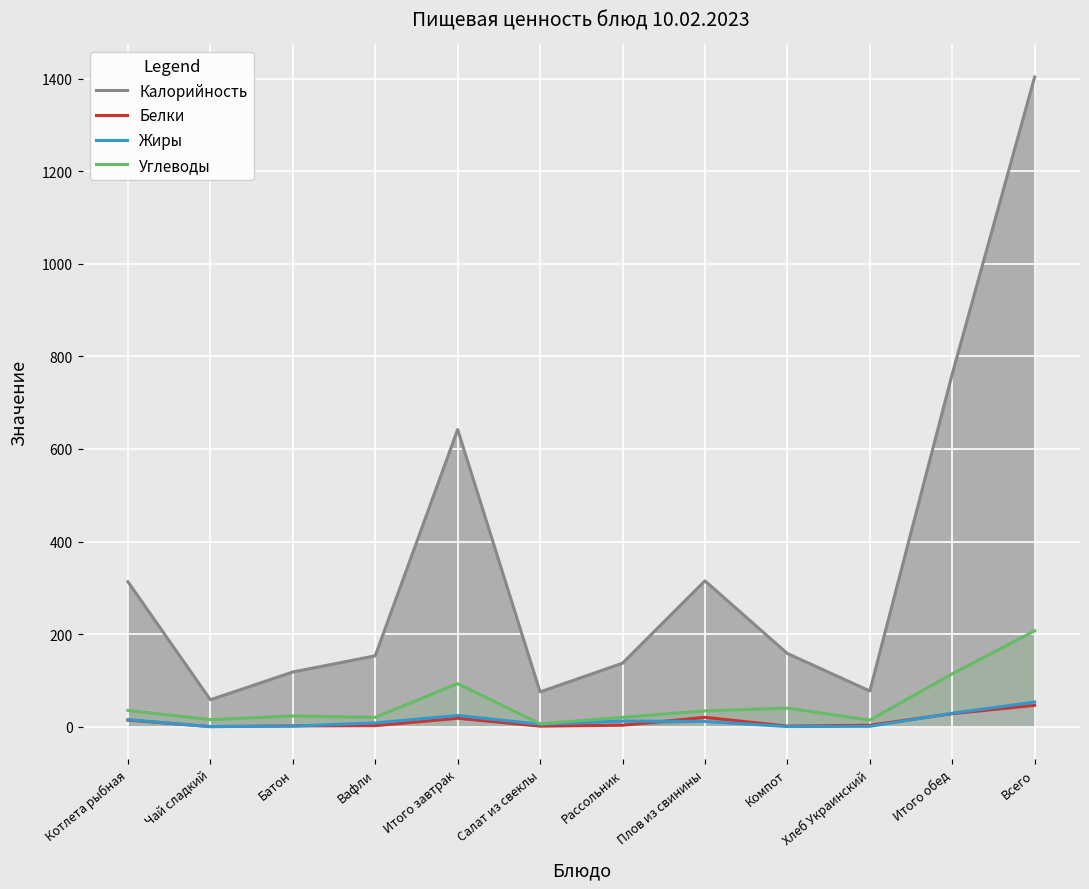

How many data points does each series have?

12